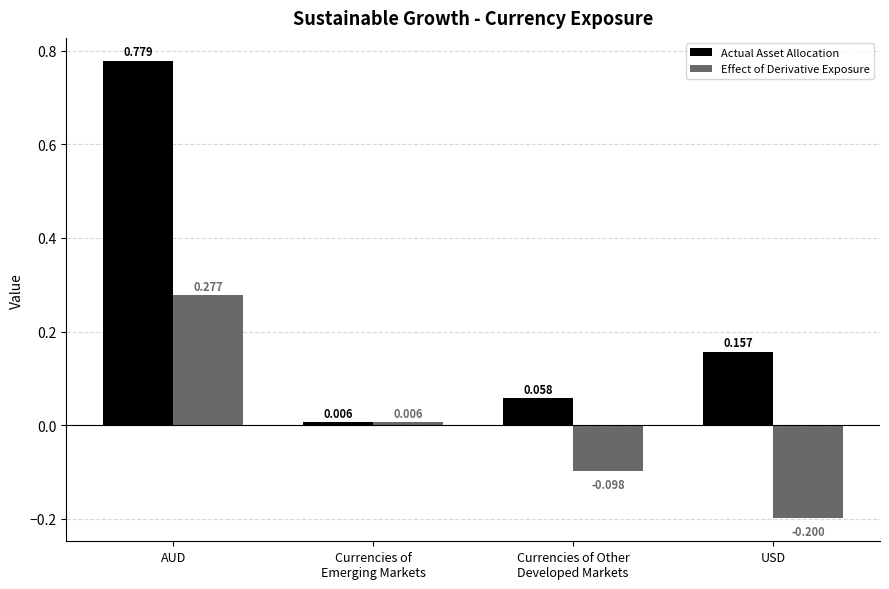

How many negative values does the Effect of Derivative Exposure series have?

2